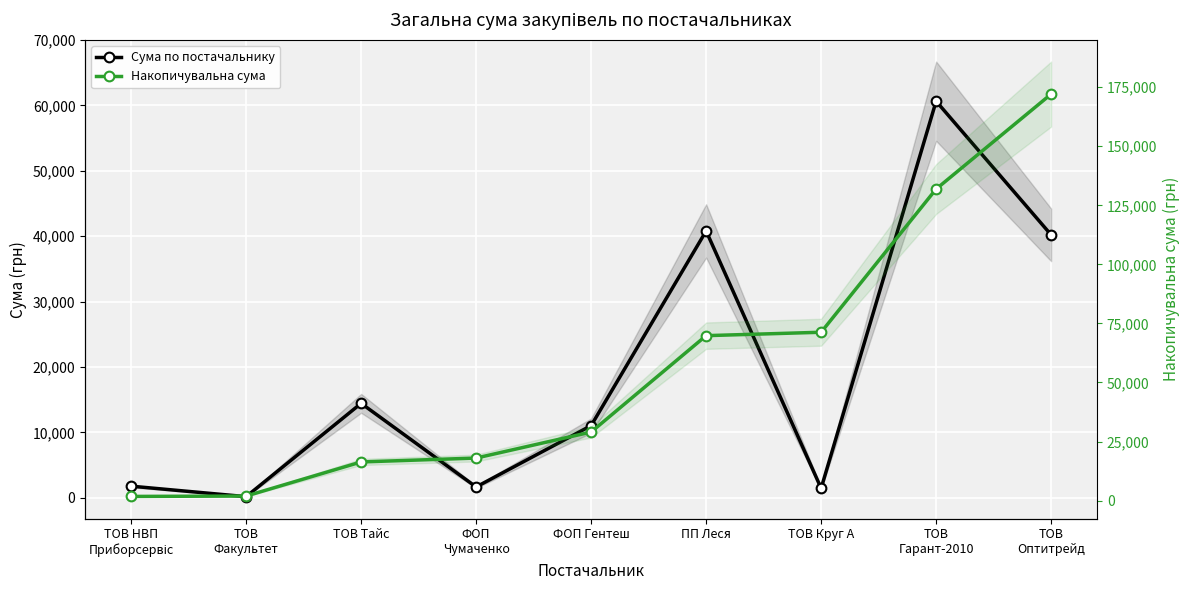

At which label is Сума по постачальнику closest to 30395?

ТОВ
Оптитрейд